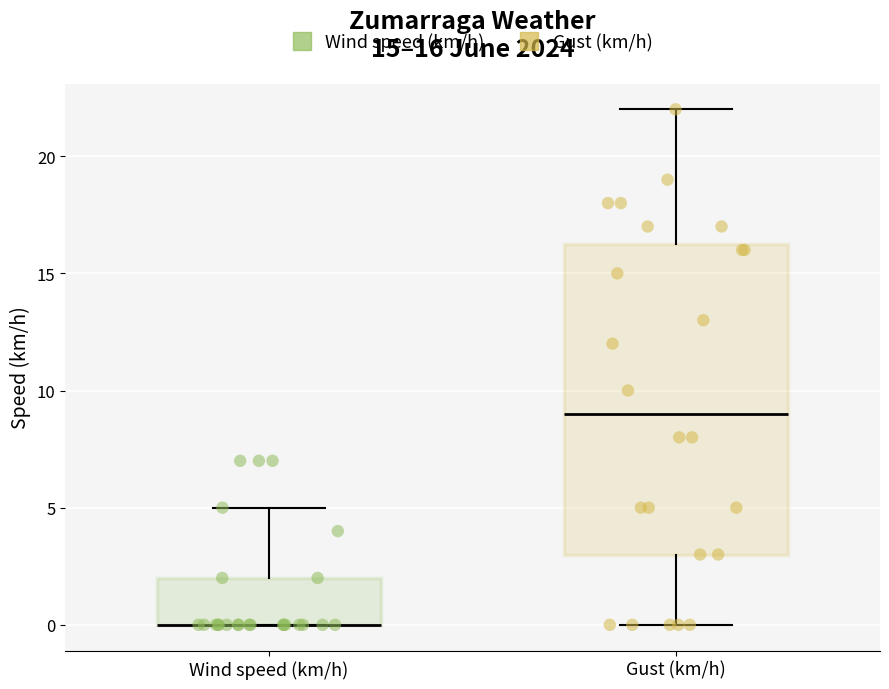

Which box is the tallest, from its lower edge to its upper edge?

Gust (km/h)